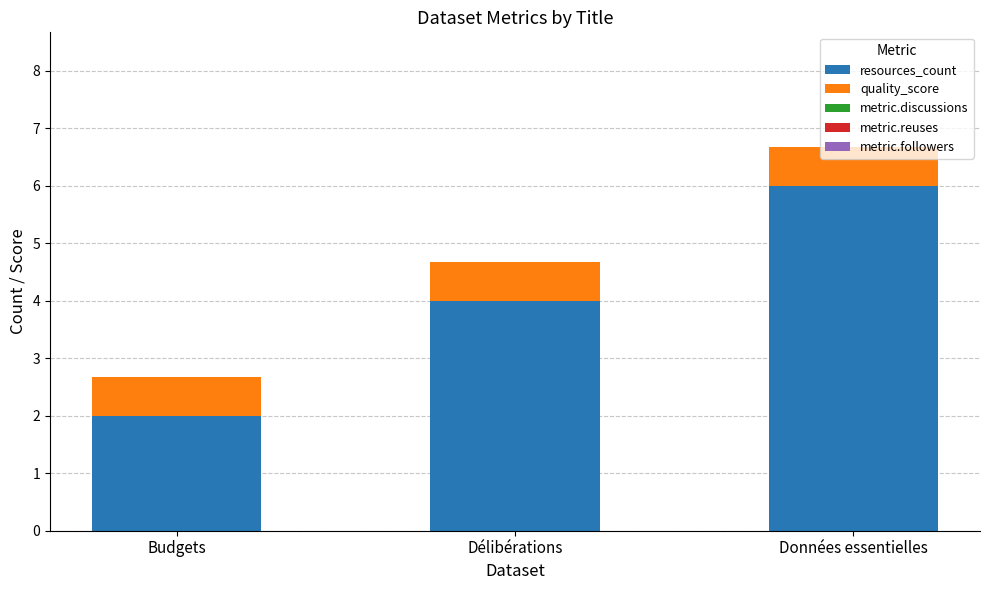

What is the total value across all series at Budgets?

2.7